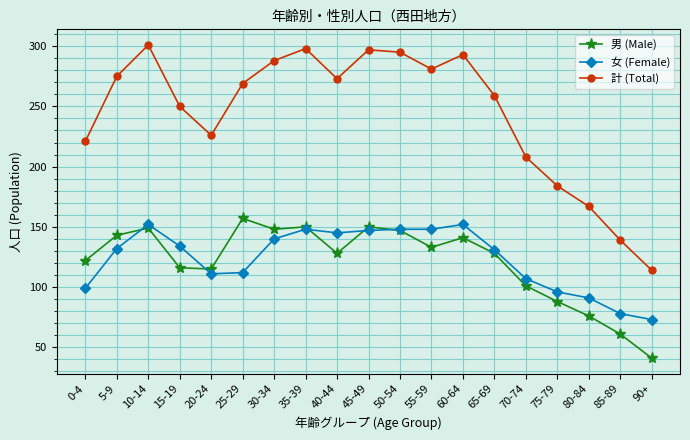

What is the label of the 1st point from the left?

0-4